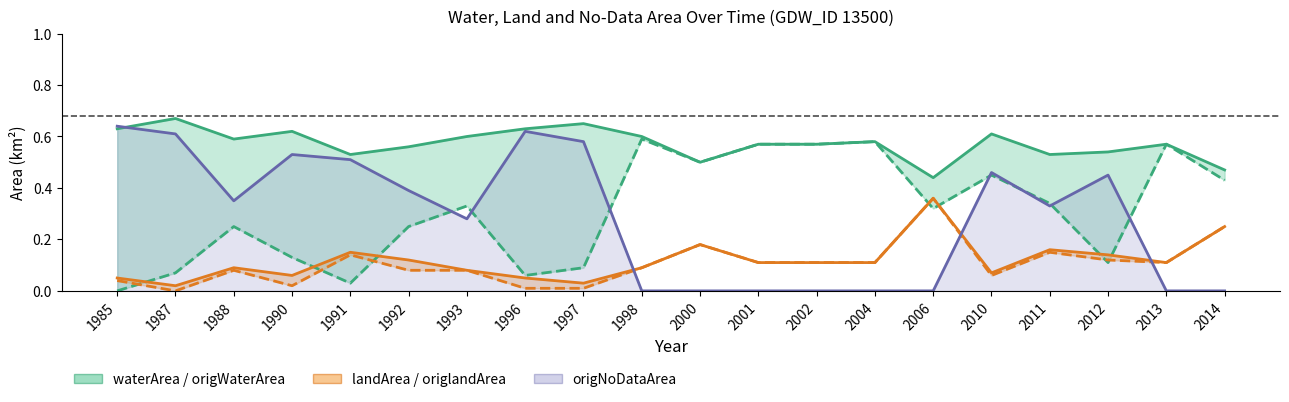

Read the waterArea value at 2000.

0.5